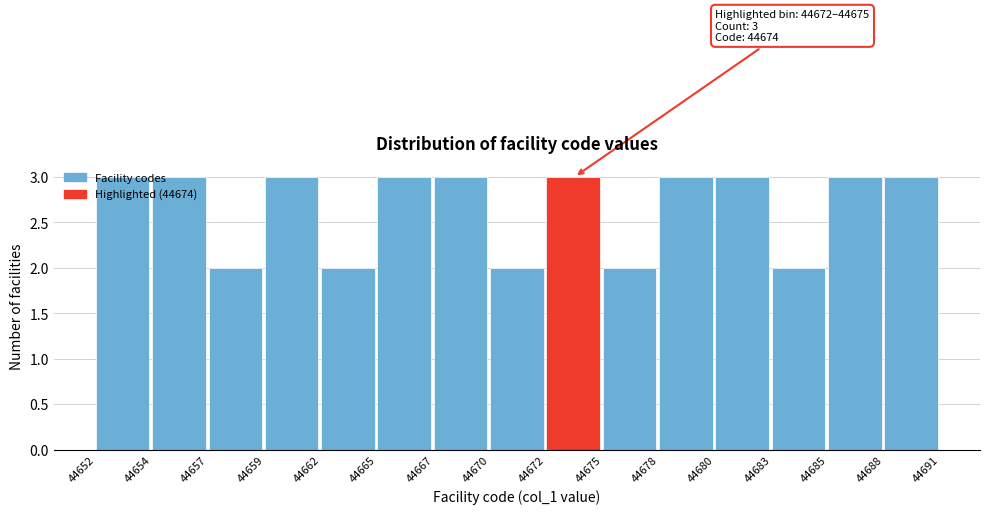

What is the maximum value shown in the chart?

3